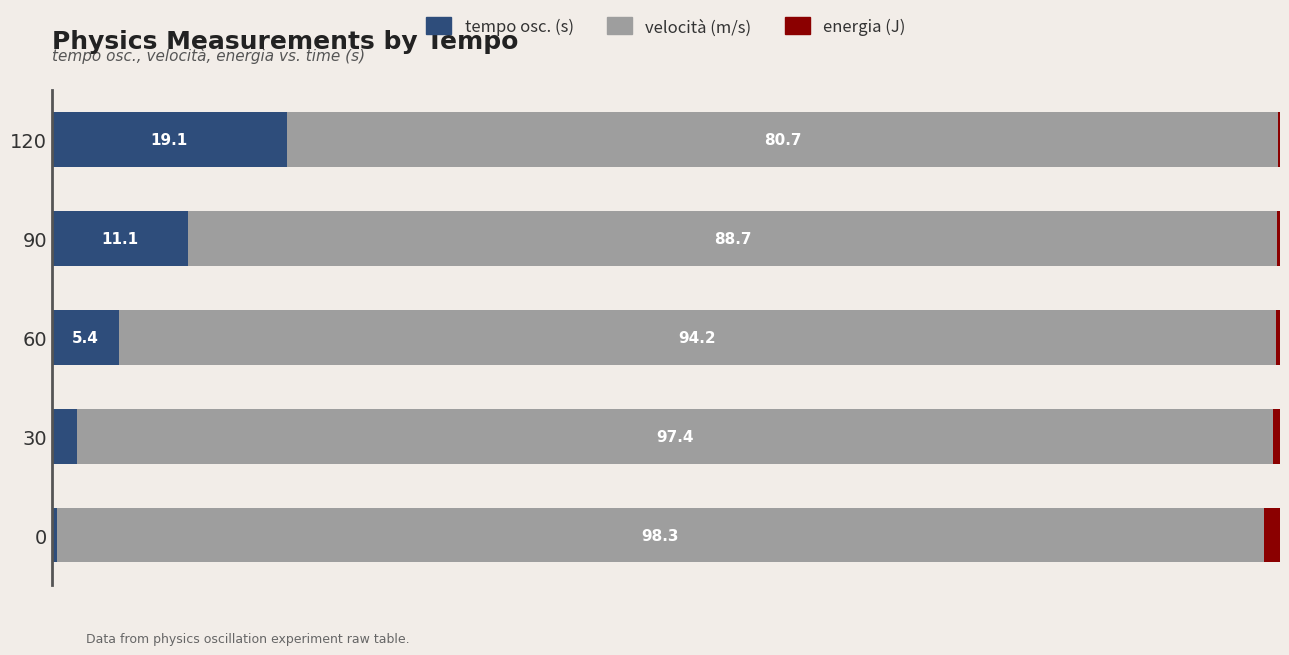

What are all the series names shown in the legend?

tempo osc. (s), velocità (m/s), energia (J)